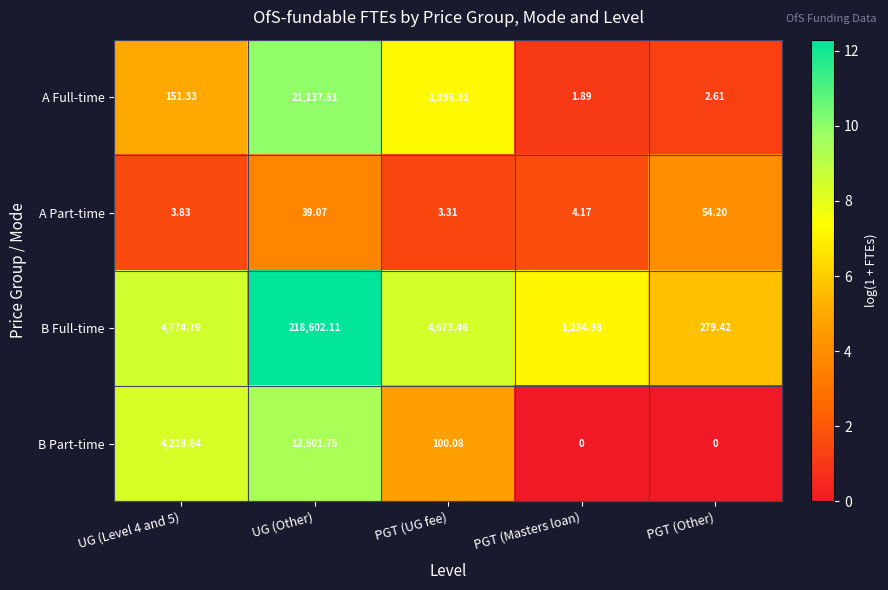

At which label does A Part-time first exceed 4?

UG (Other)